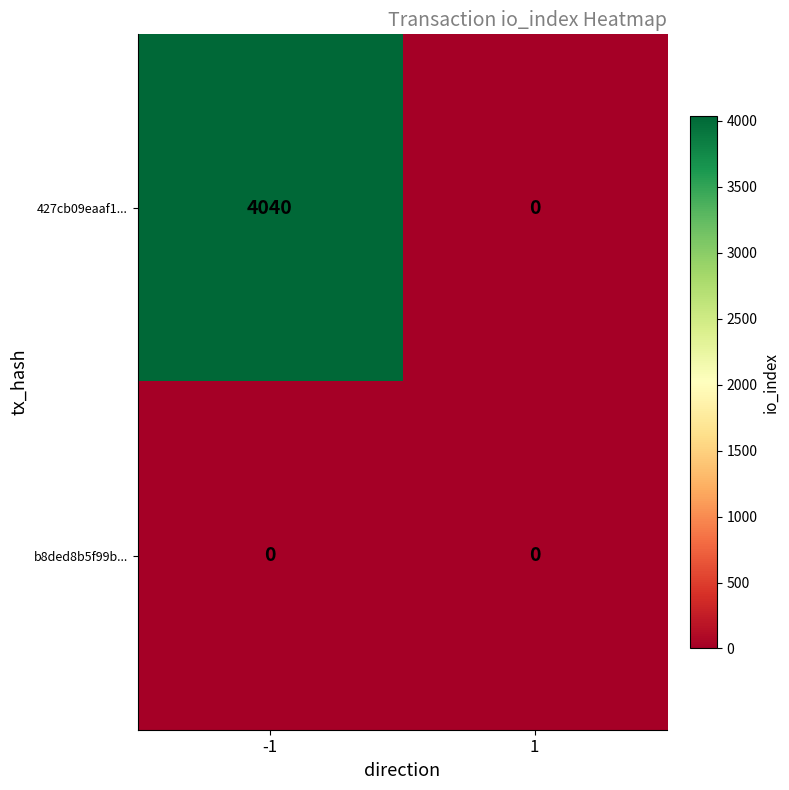

Which label corresponds to the largest value in the chart?

-1